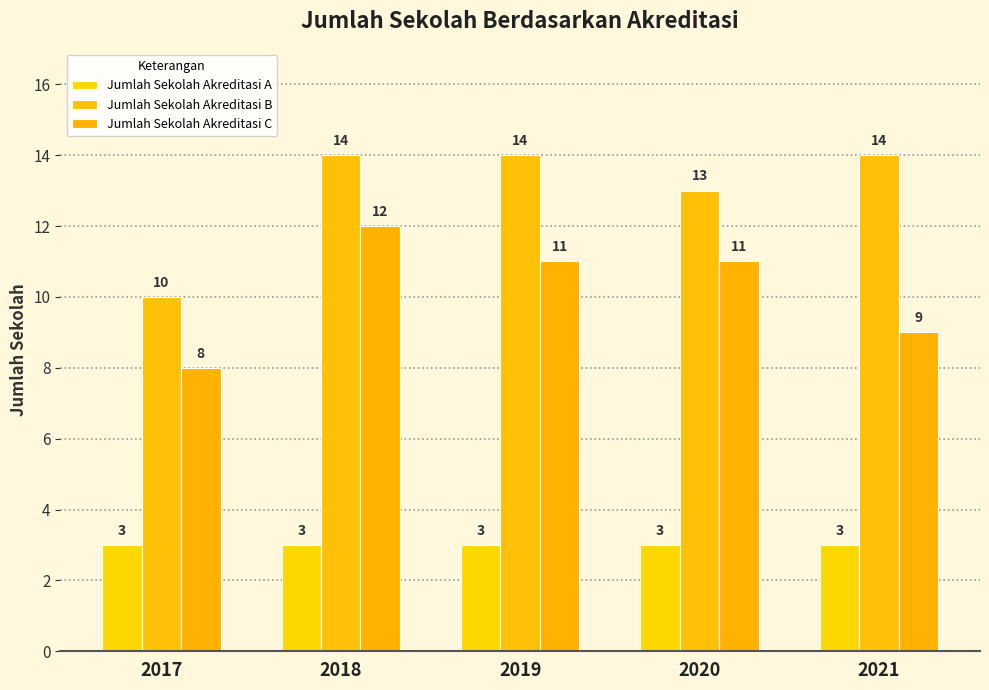

Which series changed the most between 2017 and 2021?

Jumlah Sekolah Akreditasi B